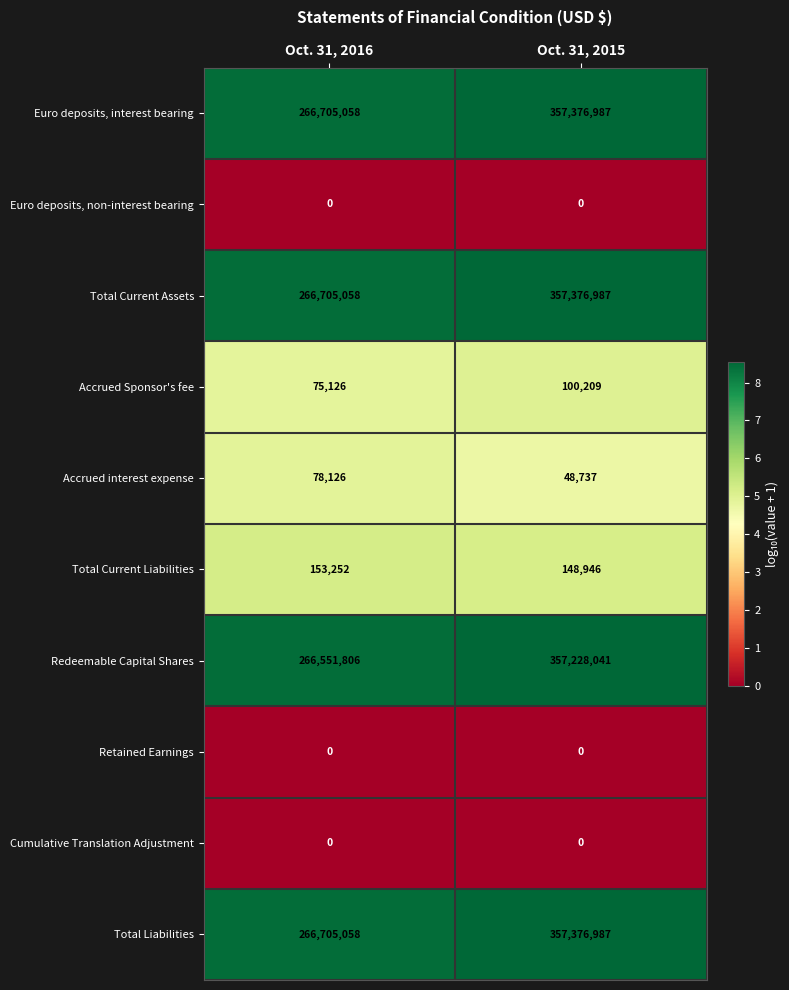

List the labels in order of Euro deposits, interest bearing value, smallest first.

Oct. 31, 2016, Oct. 31, 2015